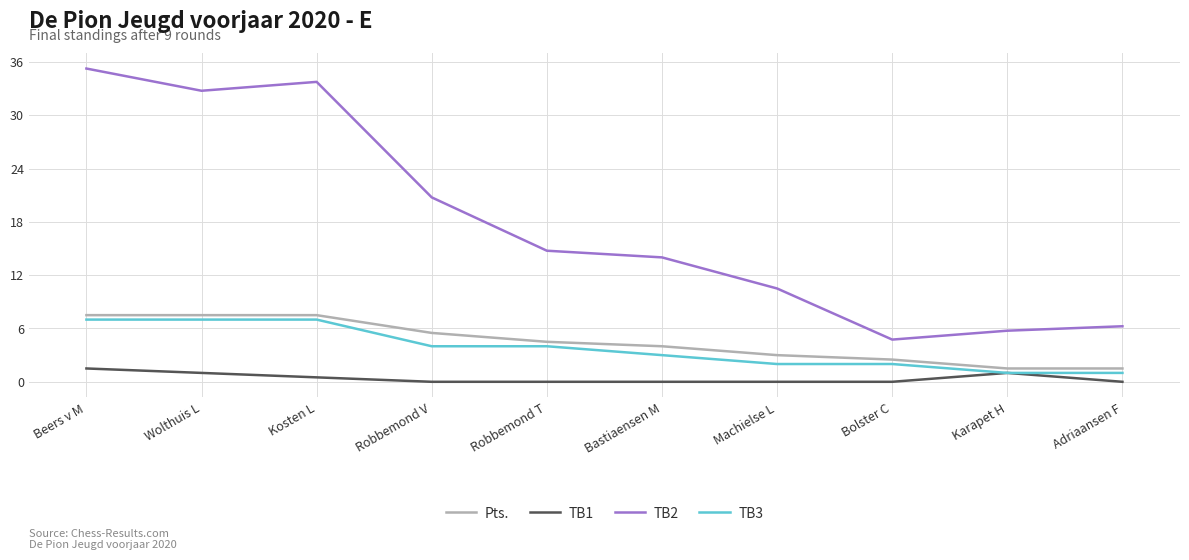

Which series has the widest spread of values?

TB2